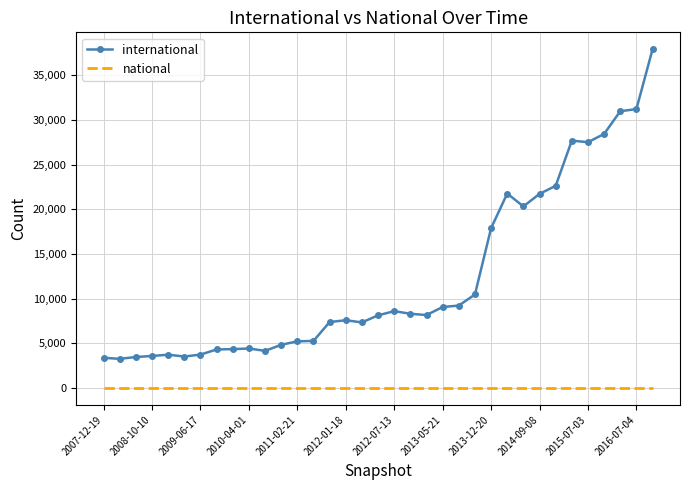

What are all the series names shown in the legend?

international, national